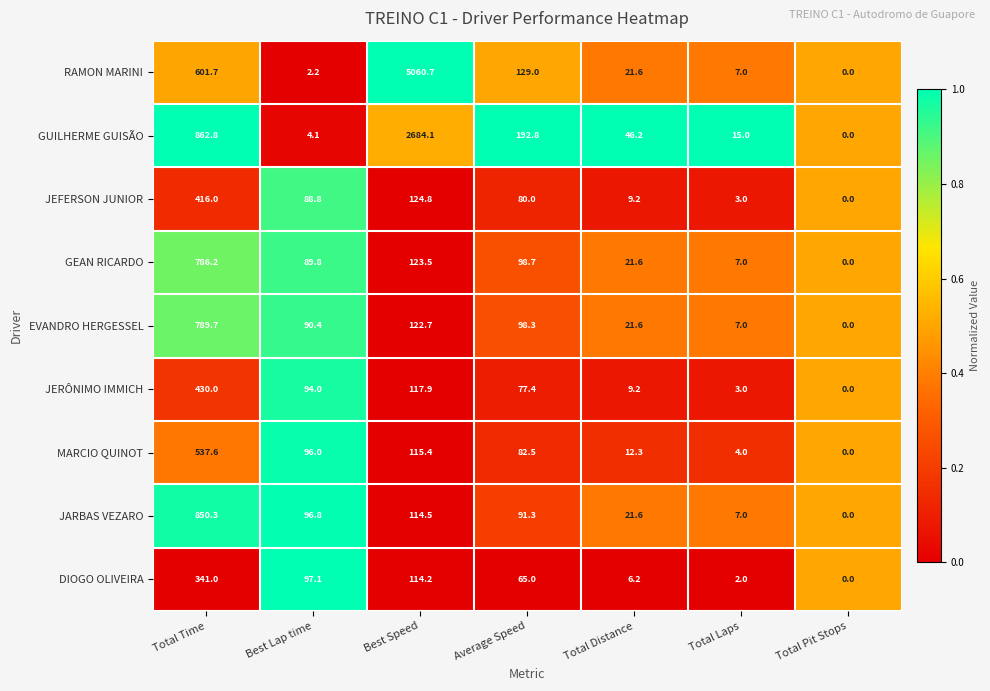

List the series in order of their peak value, highest first.

RAMON MARINI, GUILHERME GUISÃO, JARBAS VEZARO, EVANDRO HERGESSEL, GEAN RICARDO, MARCIO QUINOT, JERÔNIMO IMMICH, JEFERSON JUNIOR, DIOGO OLIVEIRA